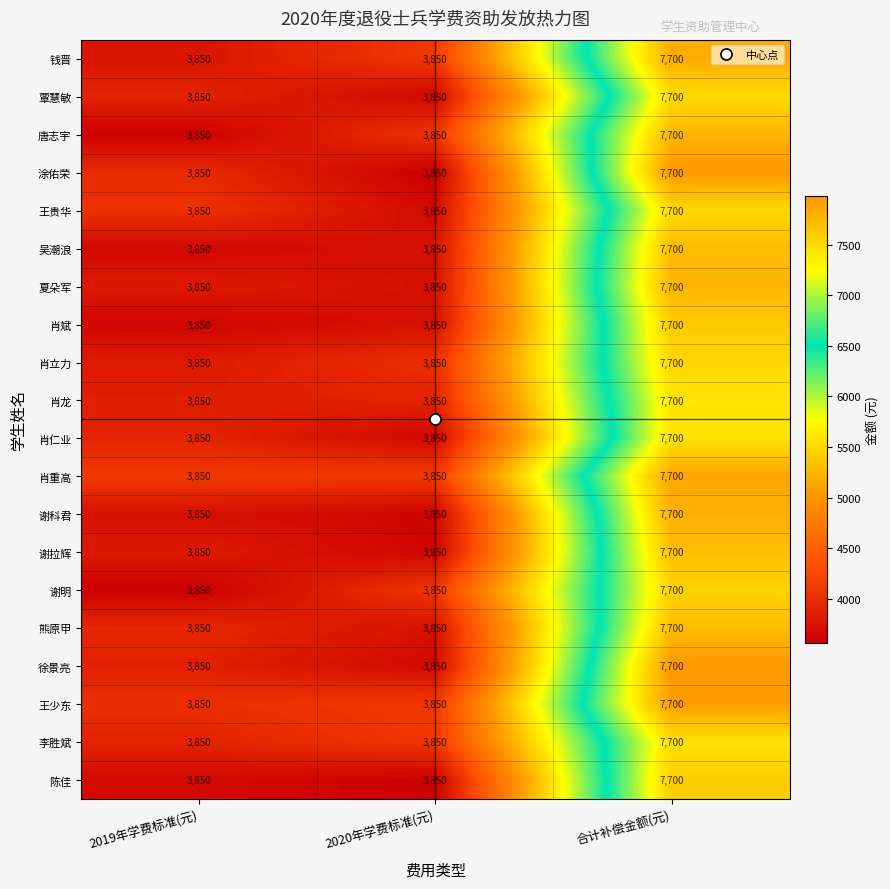

Count the number of data series in this chart.

20